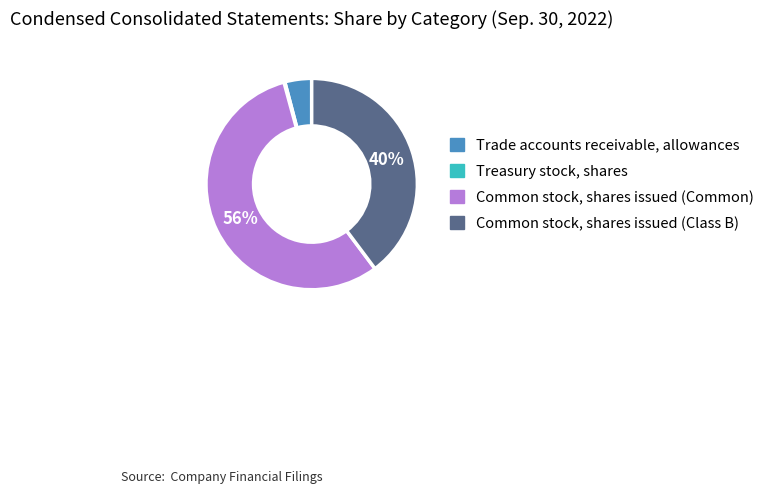

Is it true that Common stock, shares issued (Class B) is 54% of the pie?

False